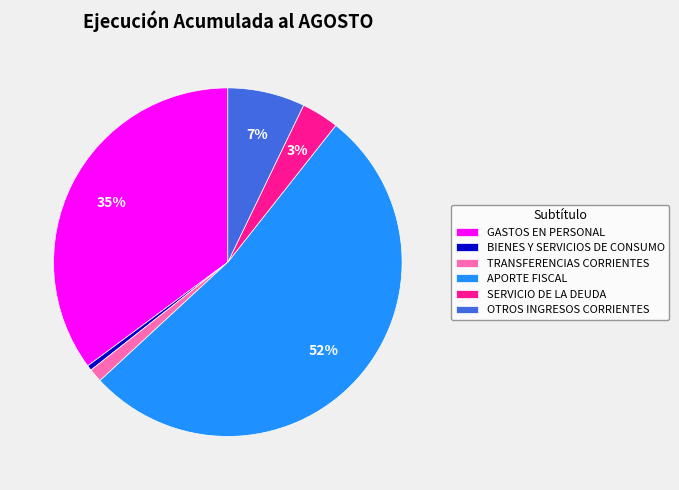

Which slice represents more than half of the pie?

APORTE FISCAL